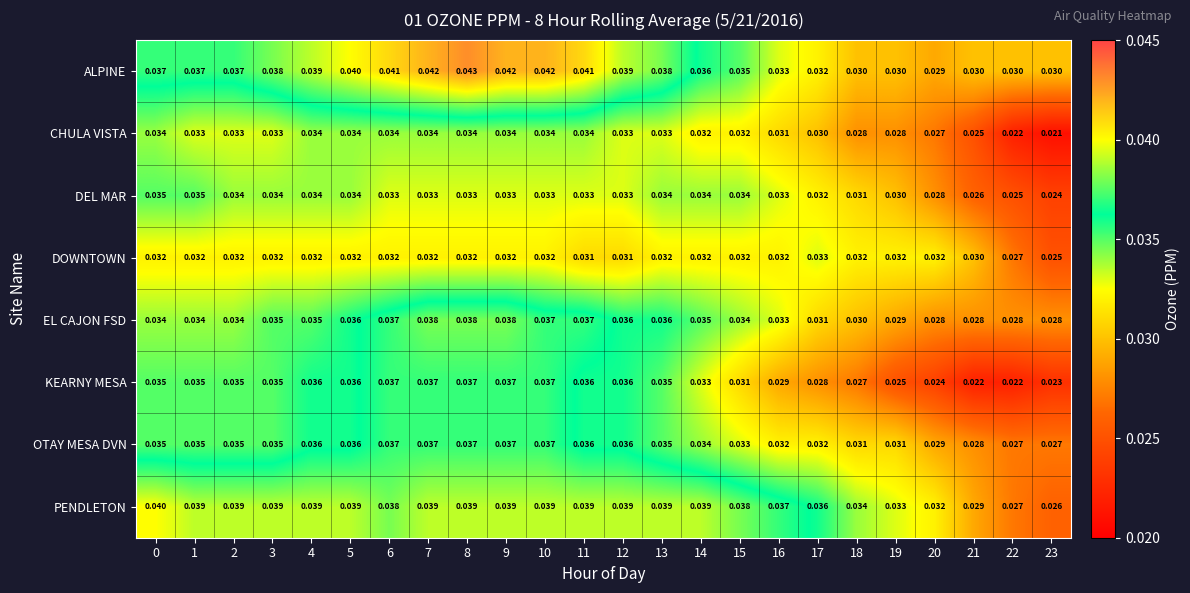

Which series has the widest spread of values?

KEARNY MESA